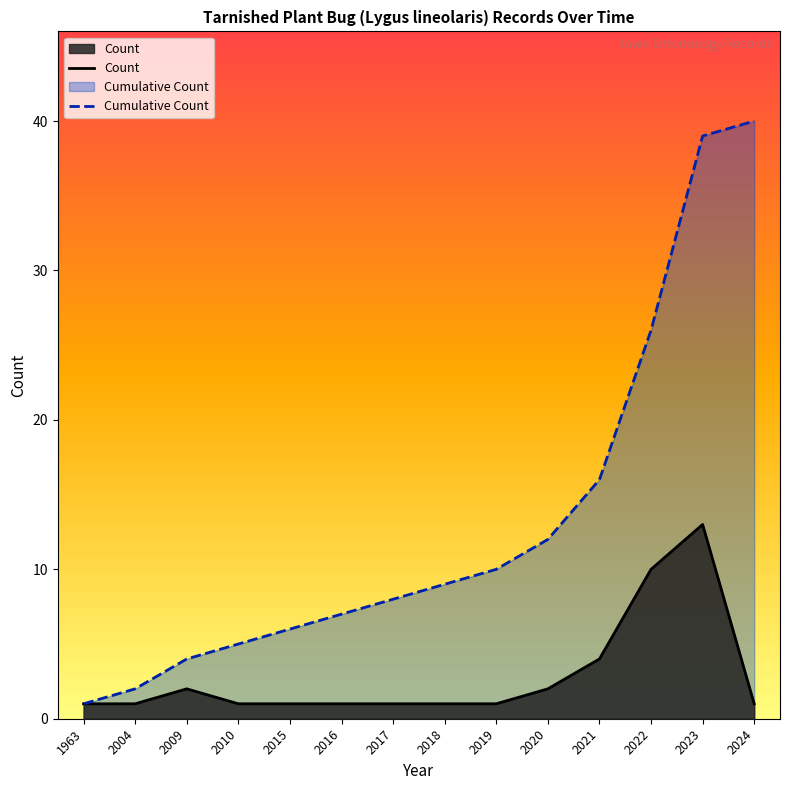

What is the difference between the Cumulative Count values at 2017 and 2015?

2